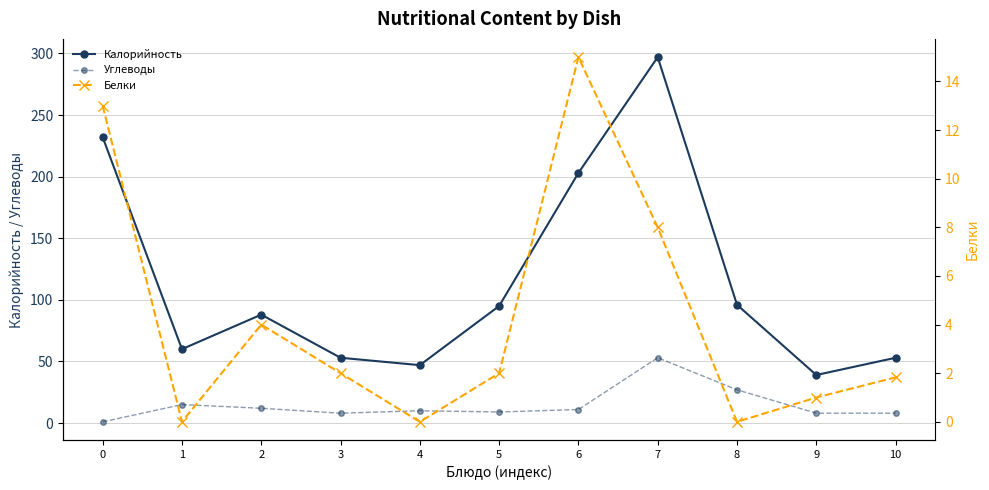

True or false: Белки and Углеводы intersect in this chart.

True